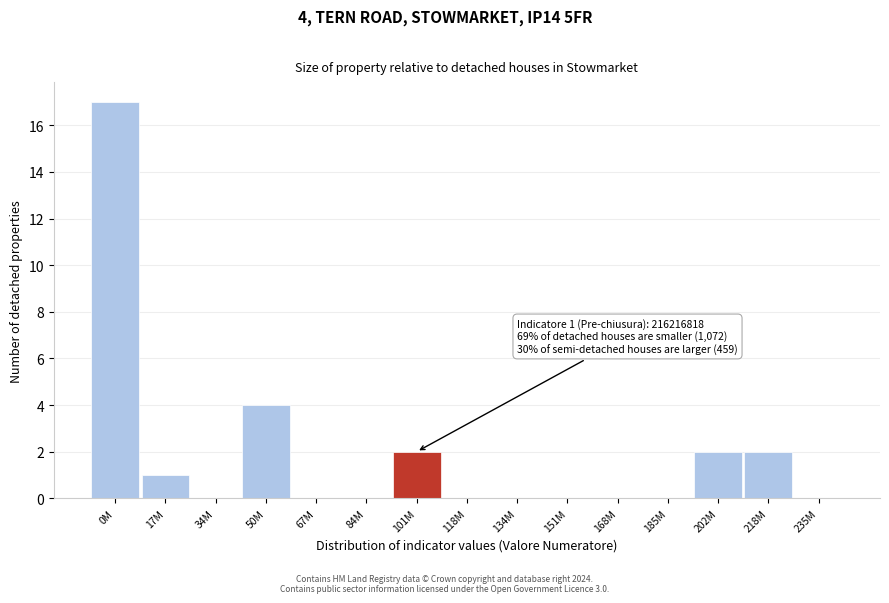

Reading left to right, list all the values displayed in this chart.

0M=17	17M=1	34M=0	50M=4	67M=0	84M=0	101M=2	118M=0	134M=0	151M=0	168M=0	185M=0	202M=2	218M=2	235M=0